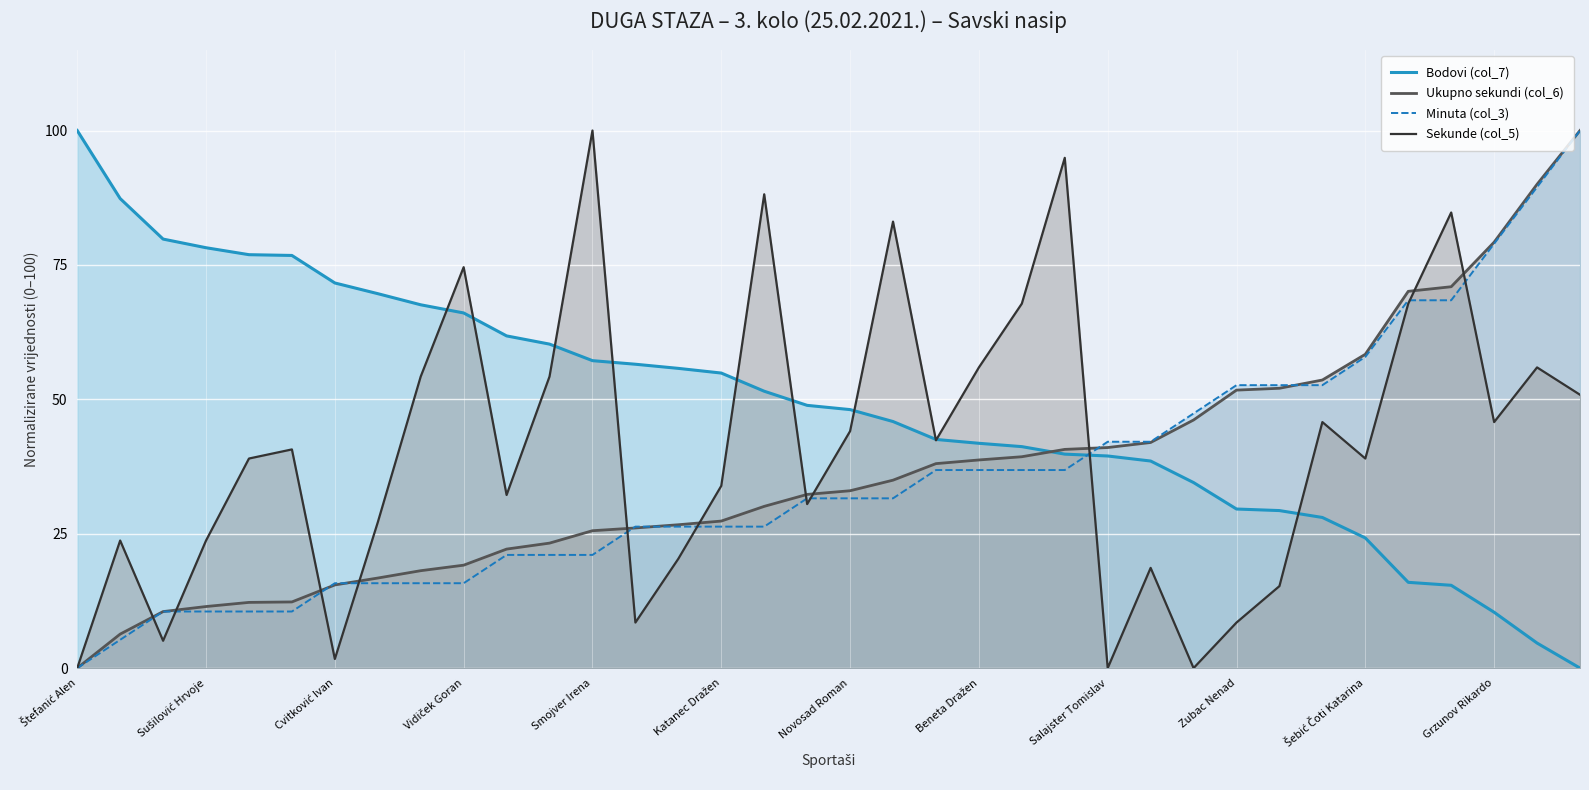

Which series ends up on top after the final intersection of Sekunde (col_5) and Bodovi (col_7)?

Sekunde (col_5)